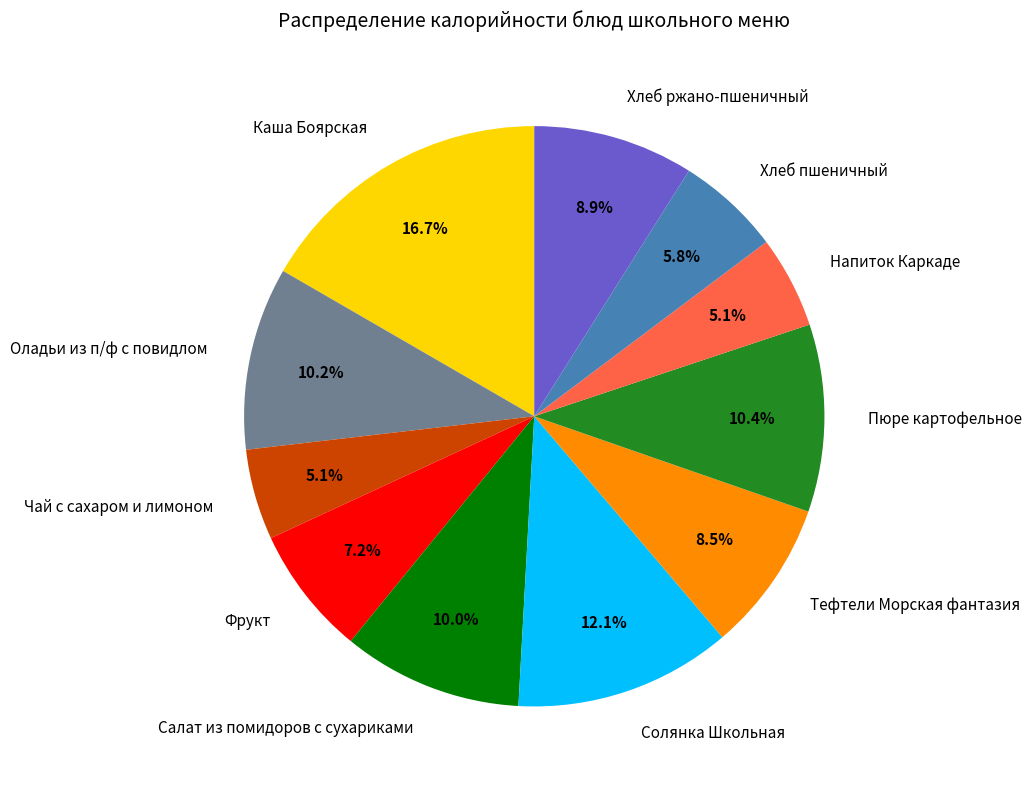

Does any single category account for the majority?

No